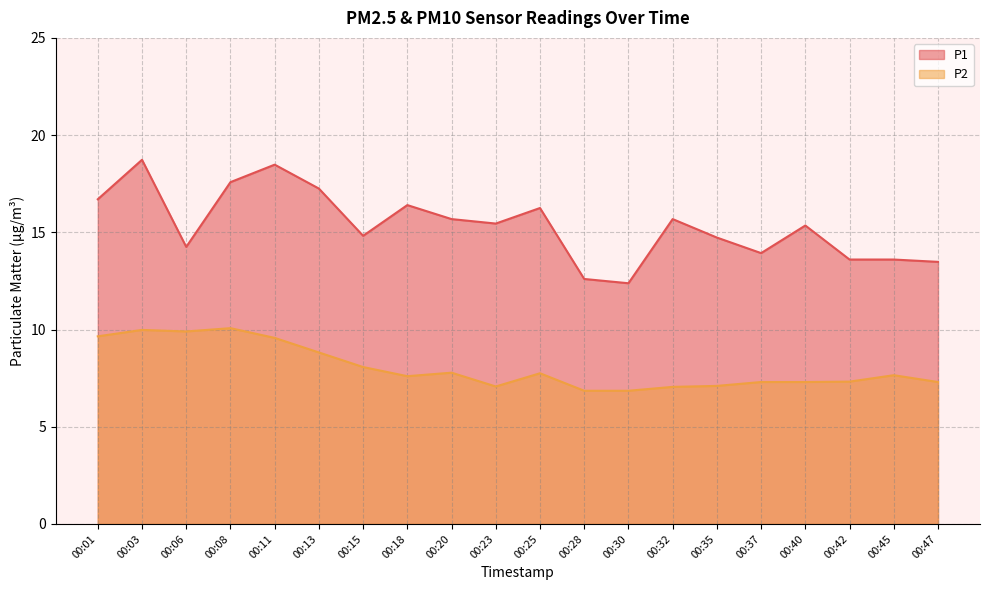

True or false: P2 and P1 intersect in this chart.

False